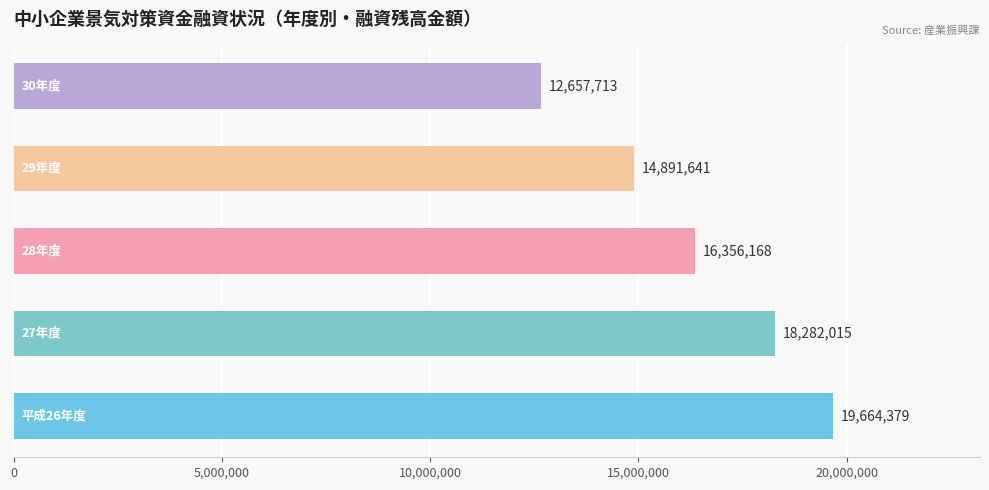

Reading bottom to top, transcribe all the data shown in this chart.

19664379	18282015	16356168	14891641	12657713